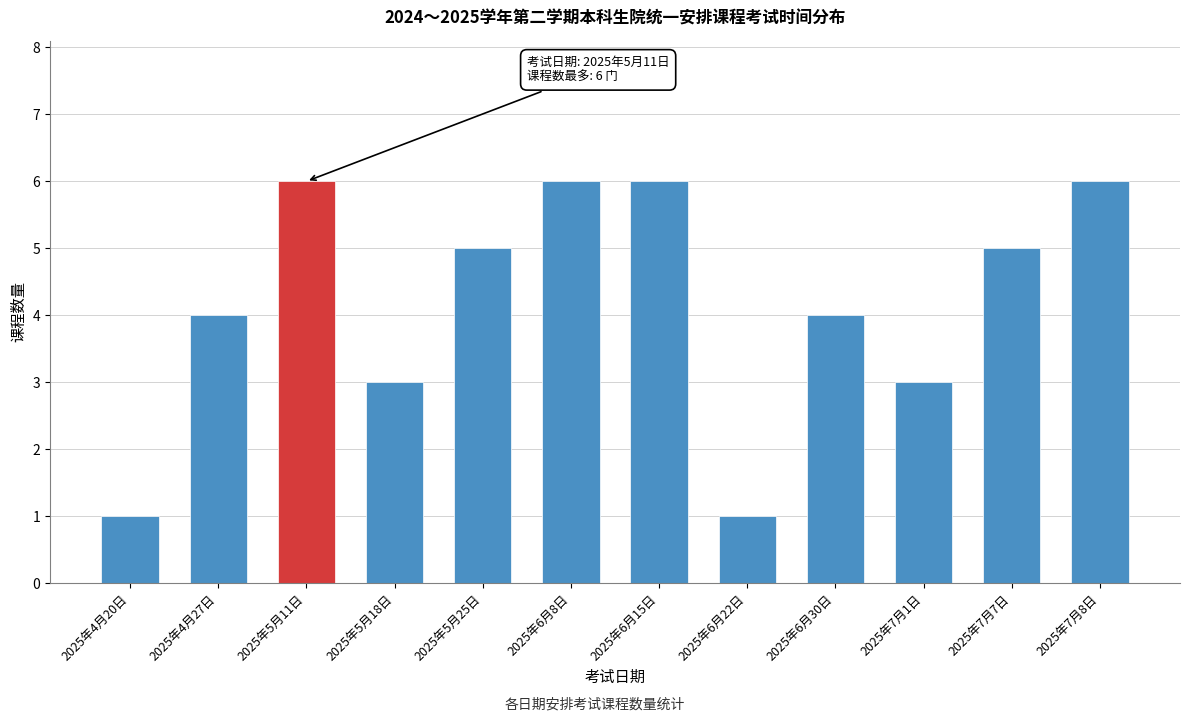

Reading right to left, extract all data points from this chart.

2025年7月8日=6	2025年7月7日=5	2025年7月1日=3	2025年6月30日=4	2025年6月22日=1	2025年6月15日=6	2025年6月8日=6	2025年5月25日=5	2025年5月18日=3	2025年5月11日=6	2025年4月27日=4	2025年4月20日=1